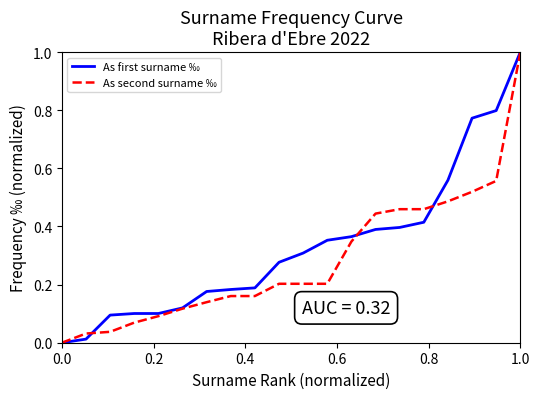

What is the difference between the maximum and minimum values in the As second surname ‰ series?

1.0